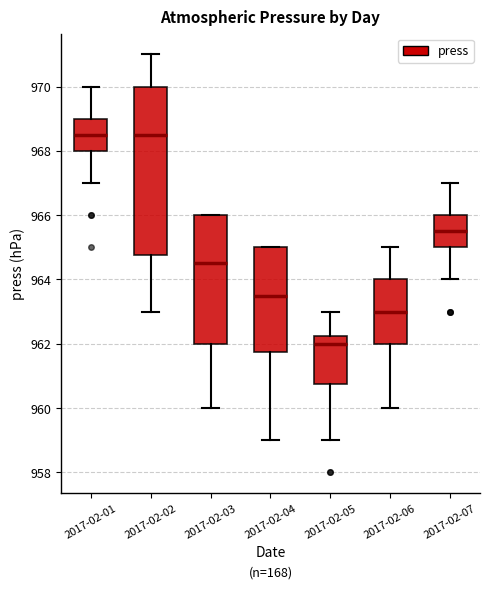

Reading left to right, read every box against the y-axis: the position of its median line, the range the box covers, and the ends of its whiskers. The values are not printed on the chart, so give them approximately, as read against the axis.

2017-02-01: median 968.6, box 968.0 to 969.0, whiskers 967.0 to 970.0
2017-02-02: median 968.6, box 964.8 to 970.0, whiskers 963.0 to 971.0
2017-02-03: median 964.6, box 962.0 to 966.0, whiskers 960.0 to 966.0
2017-02-04: median 963.6, box 961.8 to 965.0, whiskers 959.0 to 965.0
2017-02-05: median 962.0, box 960.8 to 962.2, whiskers 959.0 to 963.0
2017-02-06: median 963.0, box 962.0 to 964.0, whiskers 960.0 to 965.0
2017-02-07: median 965.6, box 965.0 to 966.0, whiskers 964.0 to 967.0